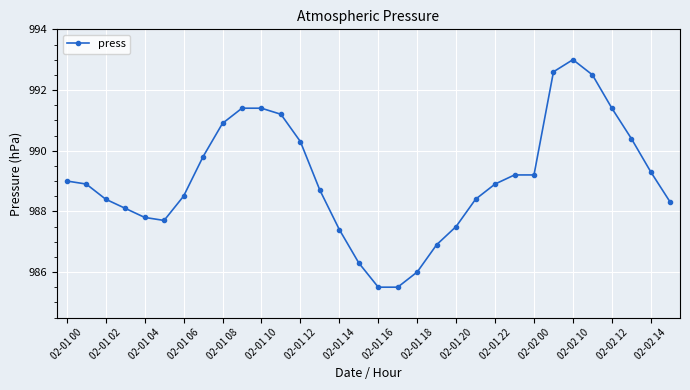

What is the difference between the maximum and minimum values?

7.5